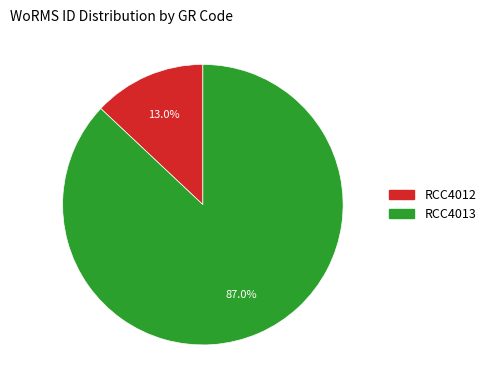

How many segments does this pie chart have?

2